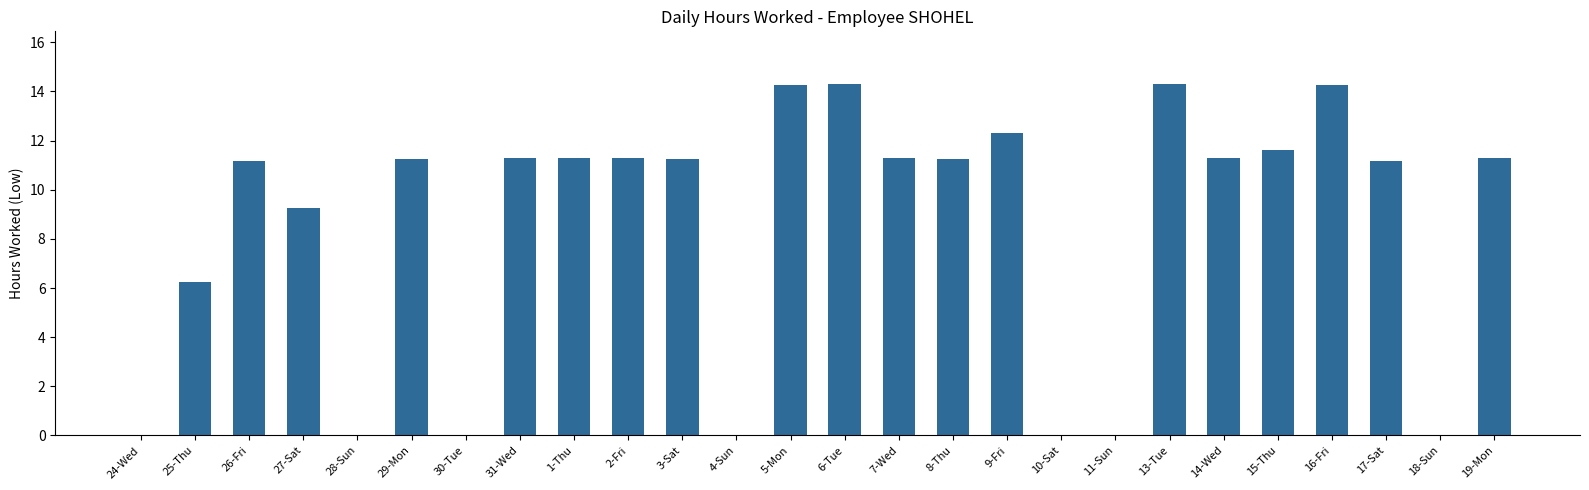

Where is the data nearest to the value 7?

25-Thu